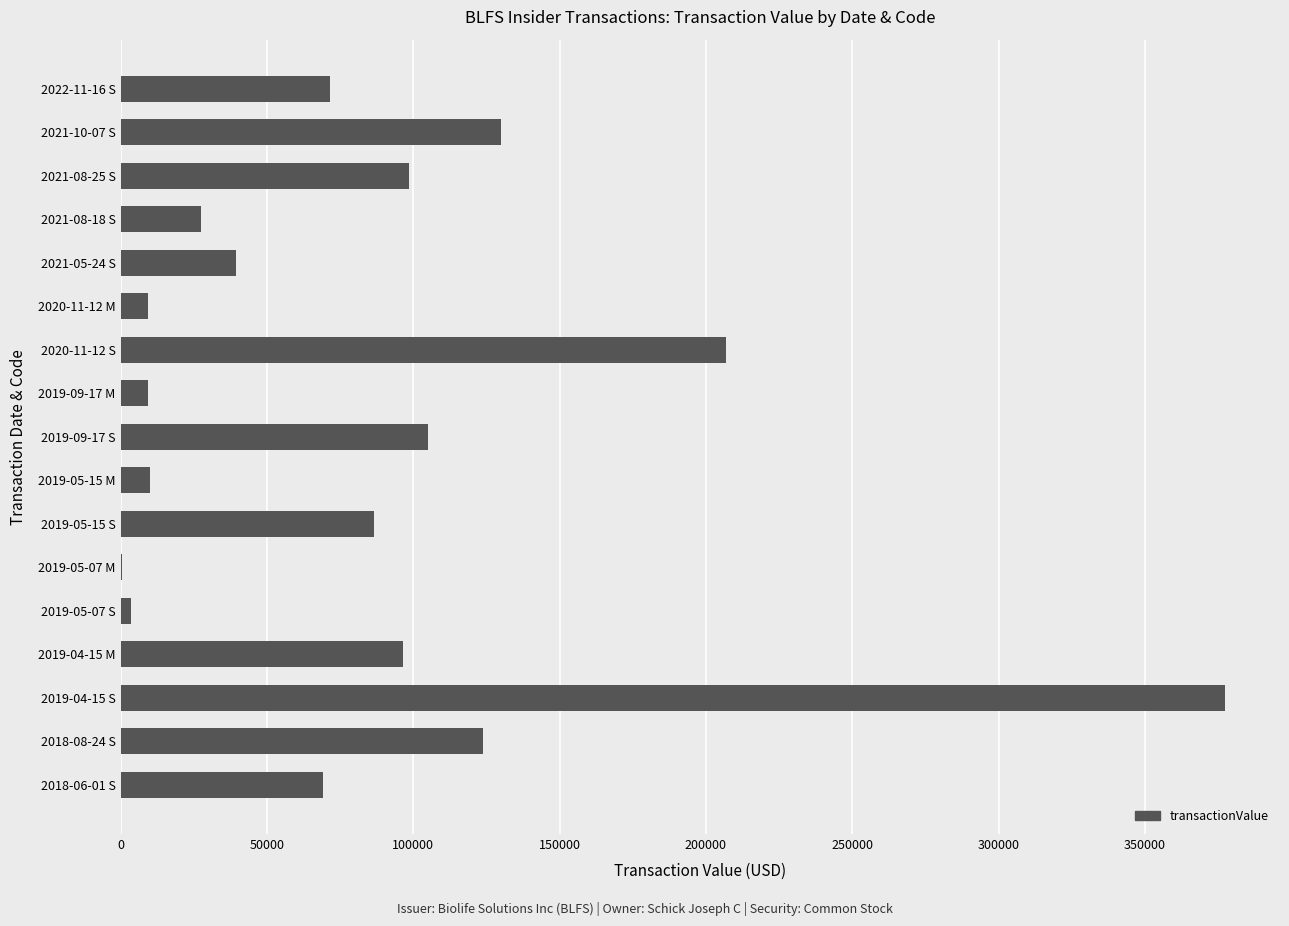

How many categories are shown in the chart?

17